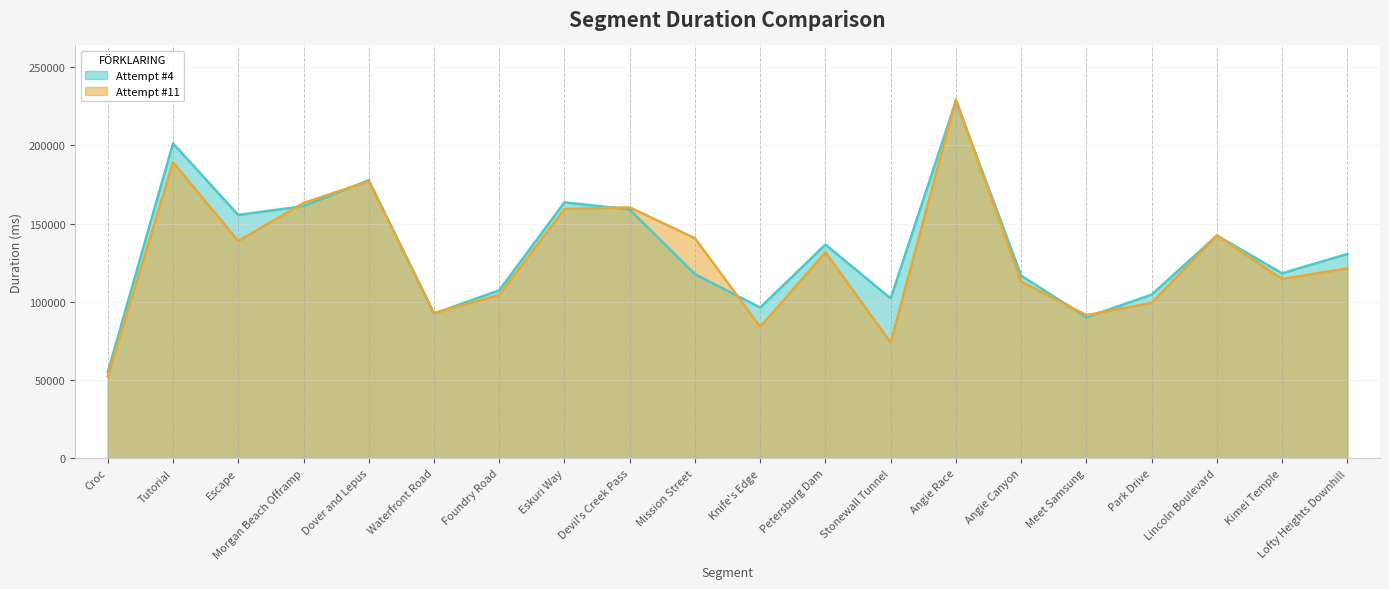

The value of Attempt #11 at Angie Race is 229376. True or false?

True